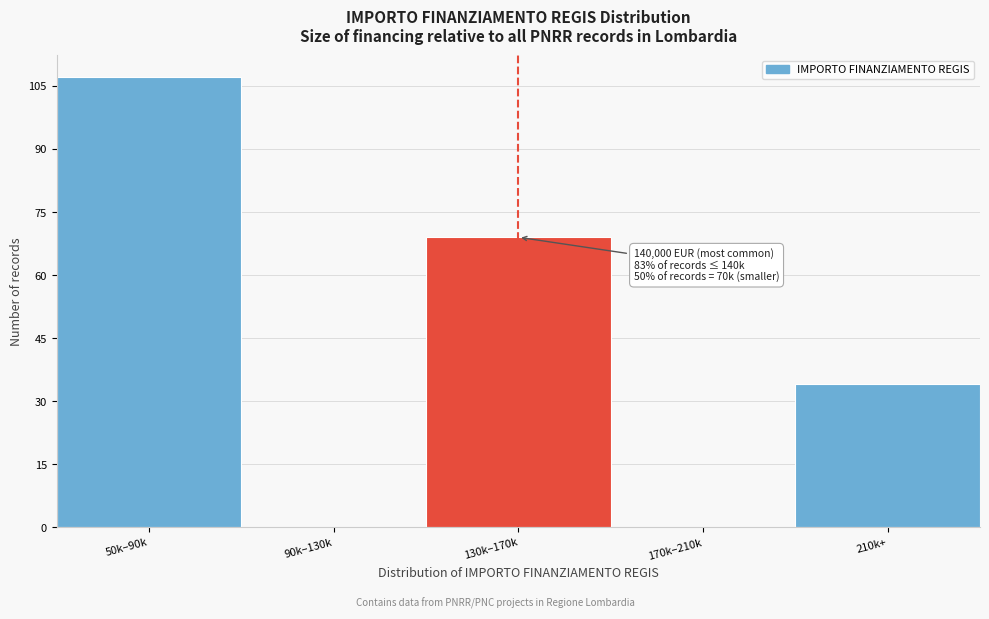

Reading right to left, transcribe all the data shown in this chart.

210k+=34	170k–210k=0	130k–170k=69	90k–130k=0	50k–90k=107